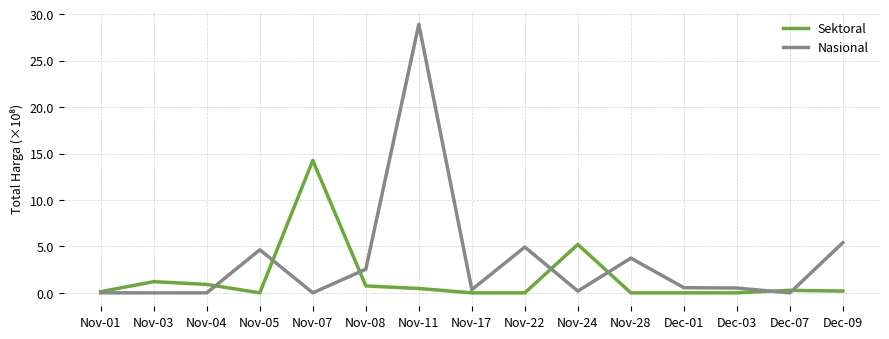

What is the greatest value displayed?

28.9